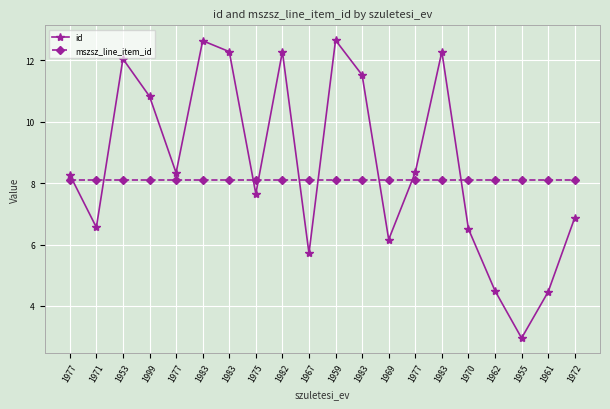

What is the total value across all series at 1977?

16.4